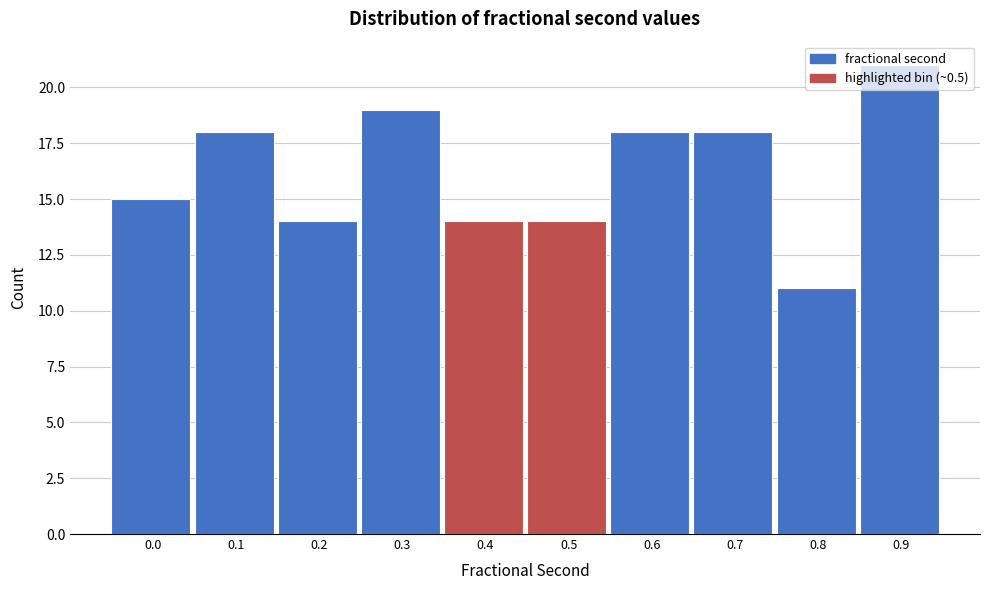

Which category has the lowest value across all series?

0.8